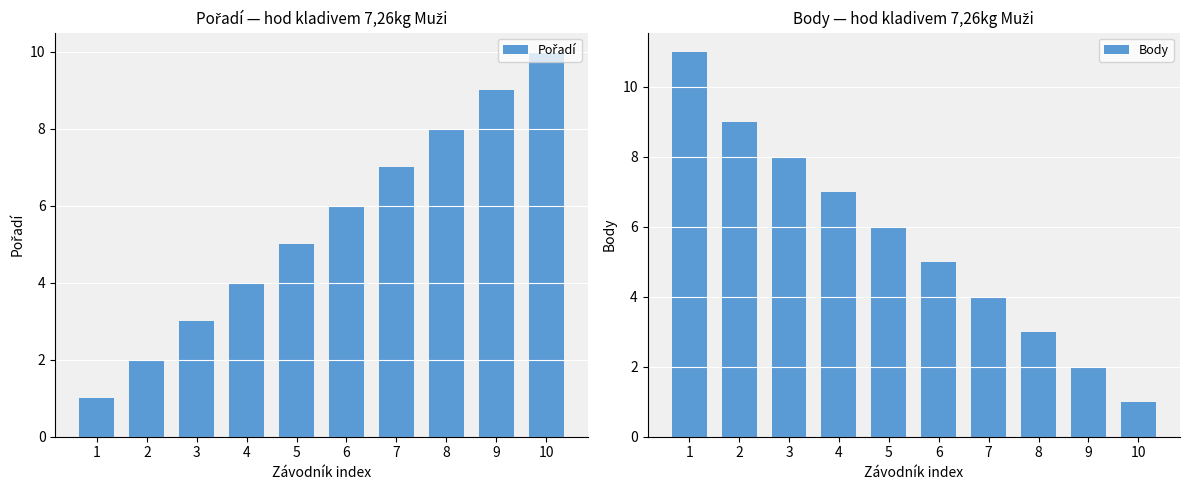

True or false: Pořadí has a value of 1 at 1.

True